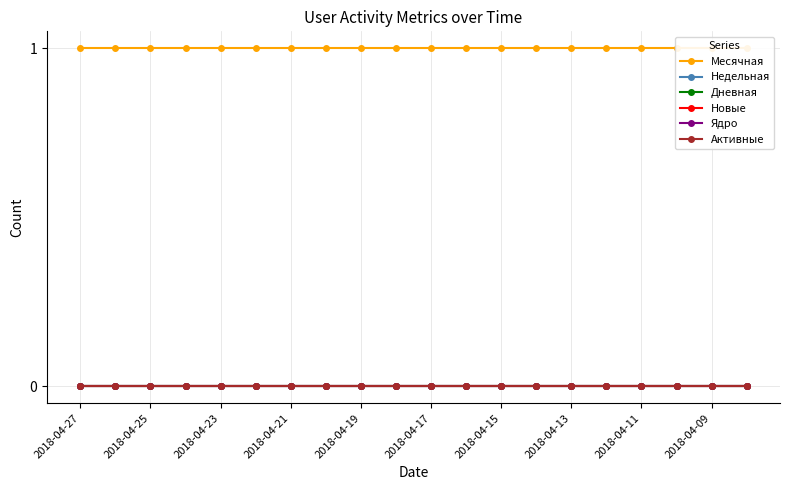

Which series has the largest range (max minus min)?

Месячная